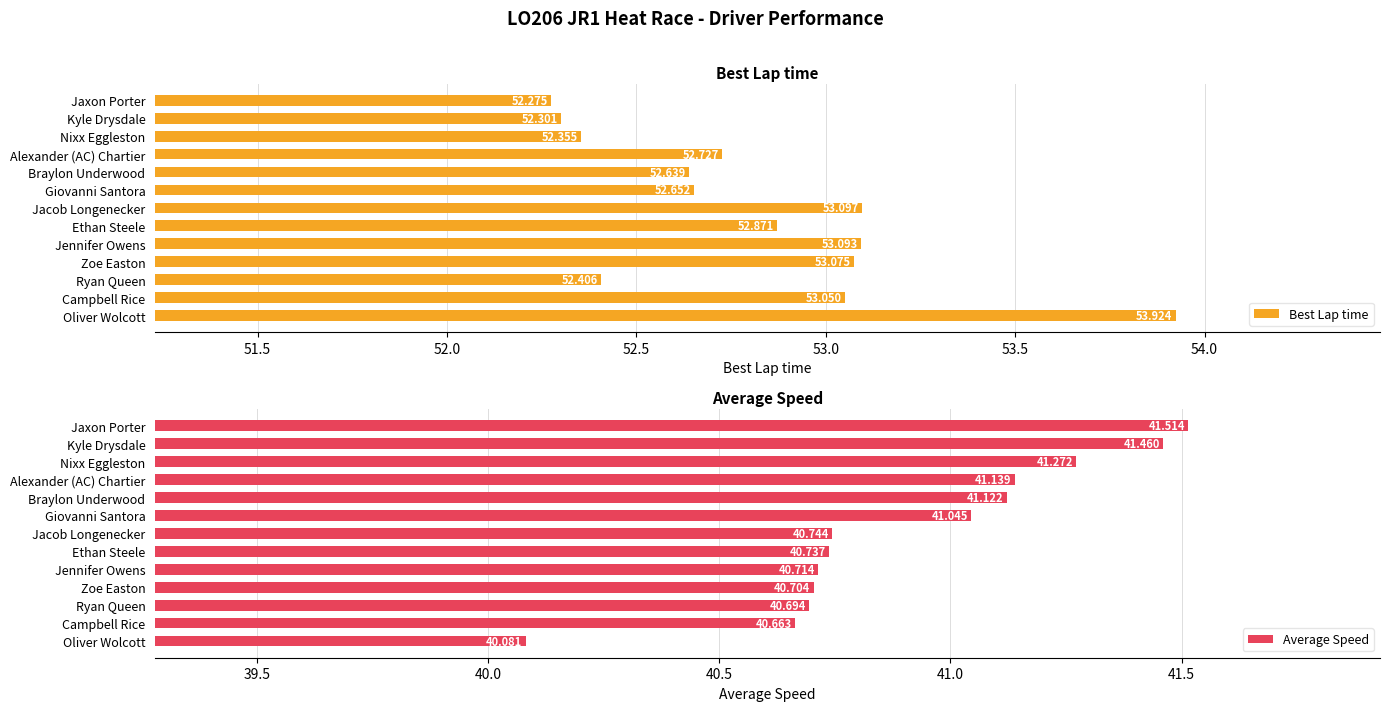

What is the value of the Average Speed bar at the 2nd from the left?

41.5